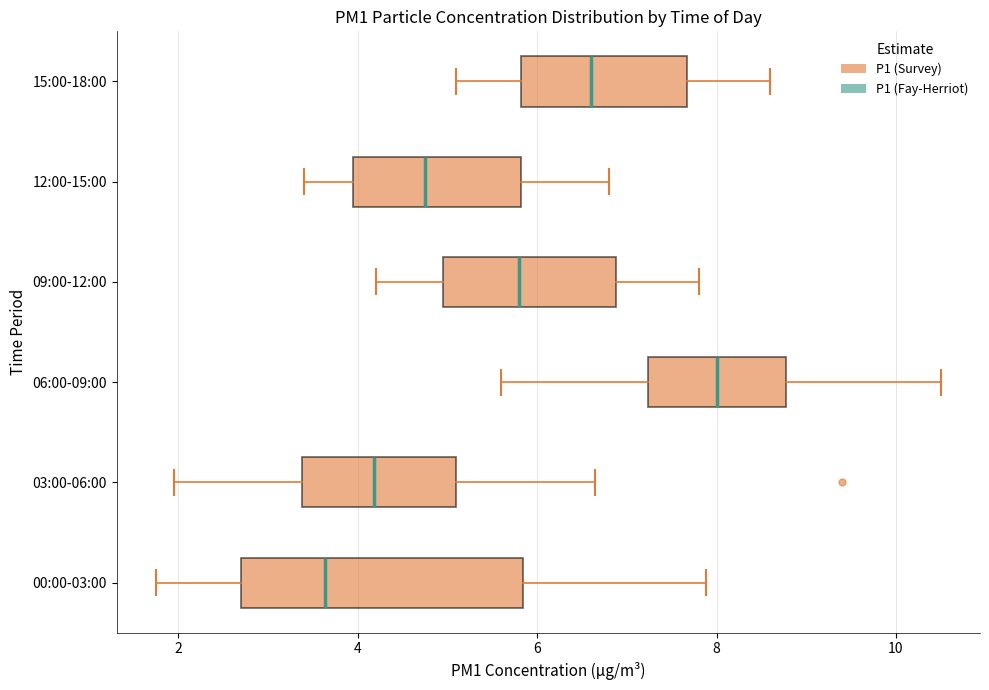

Reading bottom to top, transcribe this box plot: for each box, give where its median line is, the range the box spans, and where its two whiskers end, as read against the x-axis. The values are not printed on the chart, so give them approximately, as read against the axis.

00:00-03:00: median 3.6, box 2.8 to 5.8, whiskers 1.8 to 7.8
03:00-06:00: median 4.2, box 3.4 to 5.0, whiskers 2.0 to 6.6
06:00-09:00: median 8.0, box 7.2 to 8.8, whiskers 5.6 to 10.6
09:00-12:00: median 5.8, box 5.0 to 6.8, whiskers 4.2 to 7.8
12:00-15:00: median 4.8, box 4.0 to 5.8, whiskers 3.4 to 6.8
15:00-18:00: median 6.6, box 5.8 to 7.6, whiskers 5.2 to 8.6